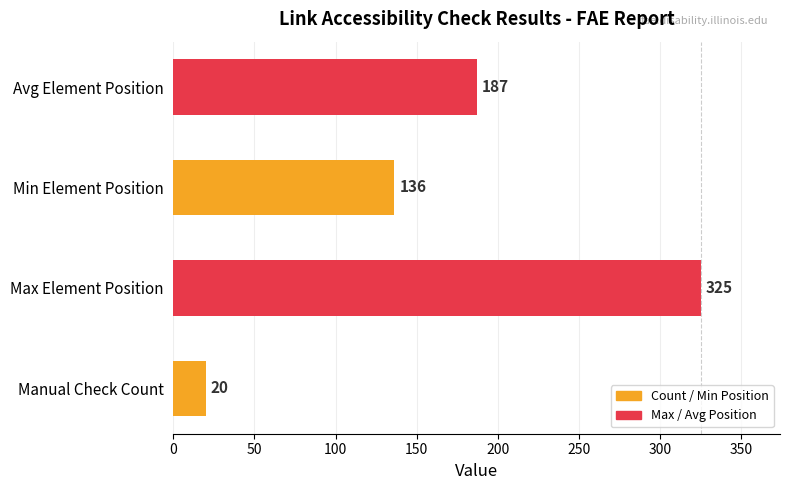

What is the difference between the maximum and second lowest values?

189